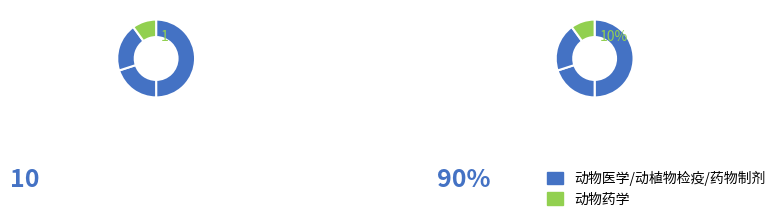

How many slices are in this pie chart?

4